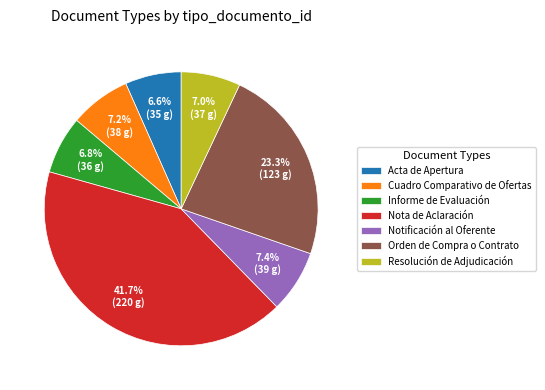

Which has a higher value, Nota de Aclaración or Informe de Evaluación?

Nota de Aclaración